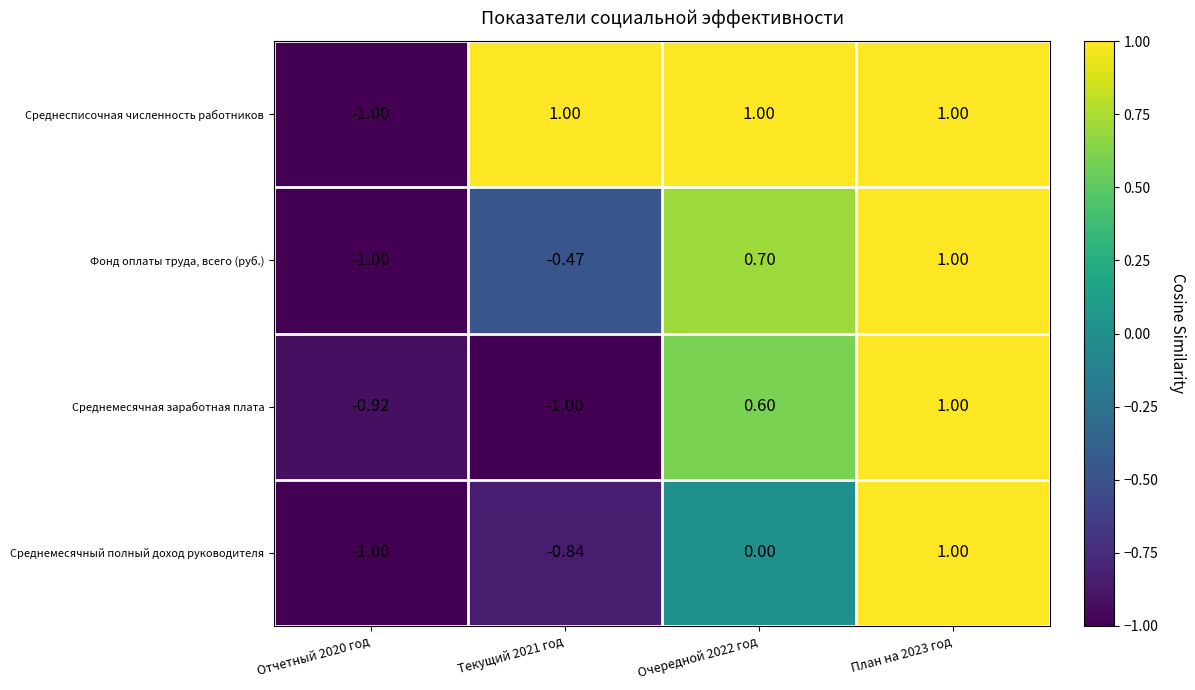

Is the value of Среднемесячный полный доход руководителя at Очередной 2022 год greater than the value of Среднемесячная заработная плата at Текущий 2021 год?

Yes